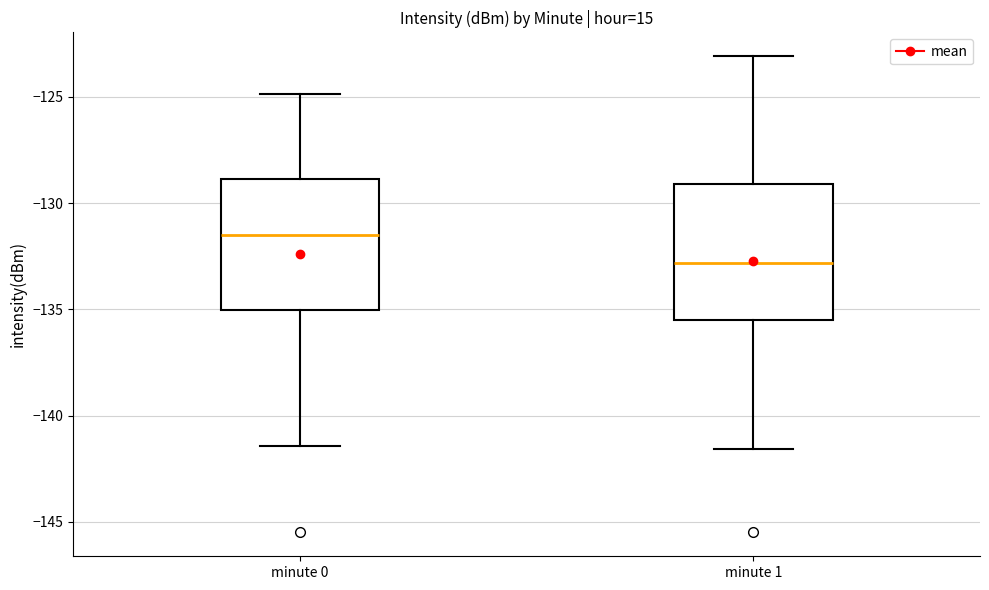

Which box has the lowest median line?

minute 1